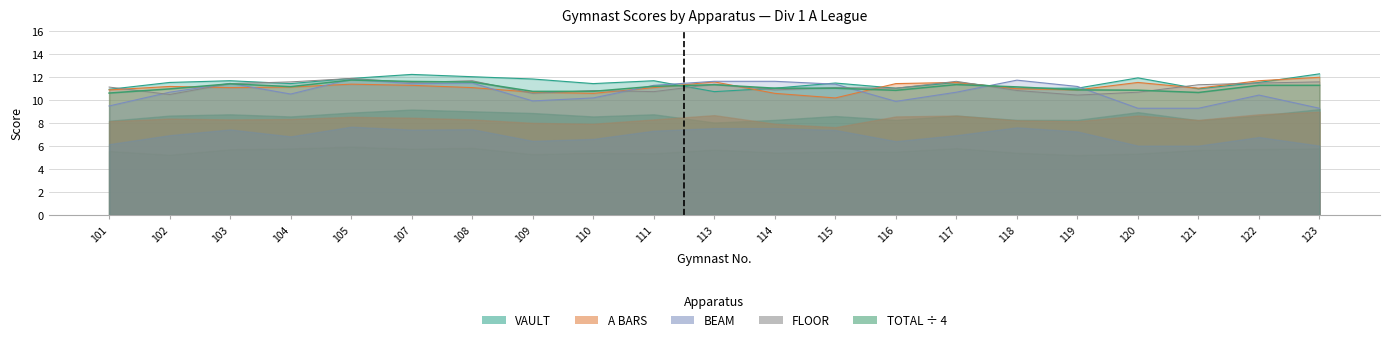

What is the lowest value of the A BARS series?

10.2